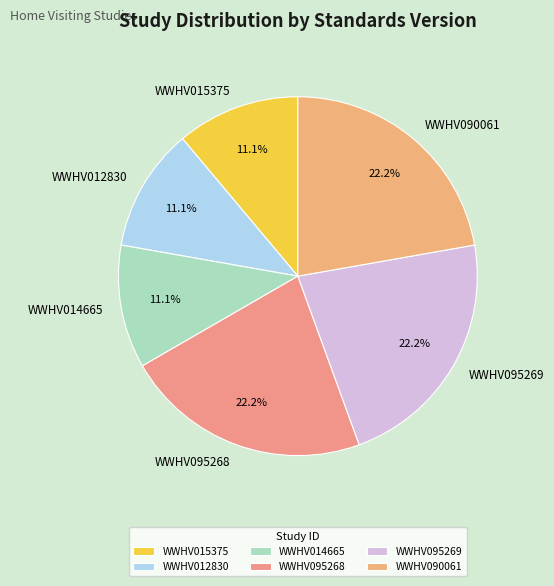

Is WWHV090061 the majority of the pie?

No